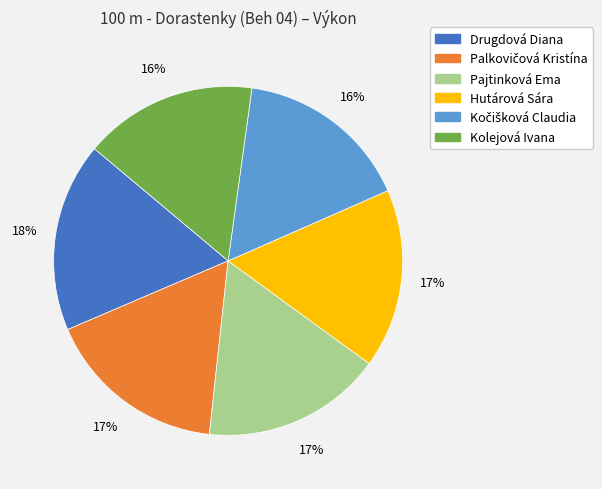

Approximately how many times larger is the value at Pajtinková Ema compared to Hutárová Sára?

1.0